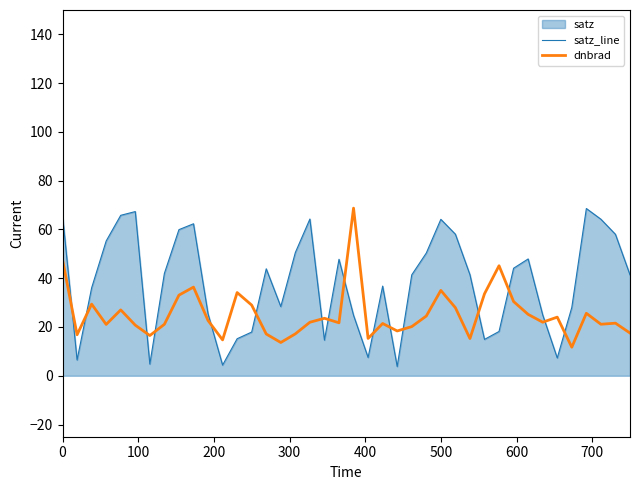

After their last crossing, which series has the higher values: satz_line or dnbrad?

satz_line